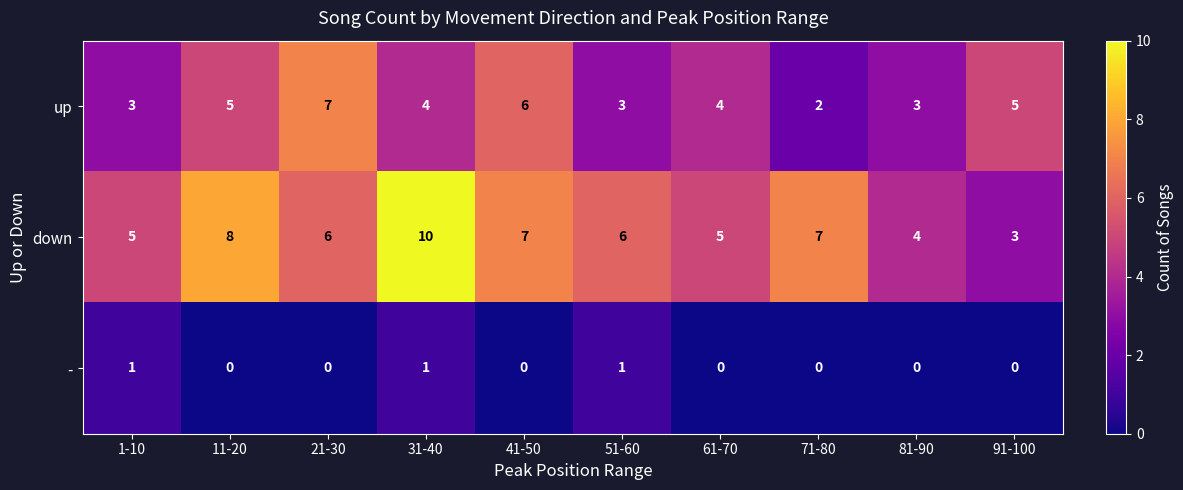

Which series has the largest total across all categories?

down